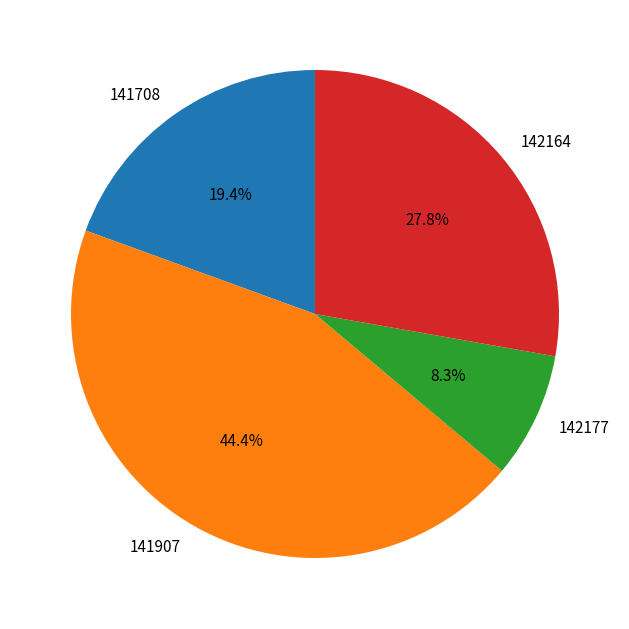

Count the number of slices in the pie.

4